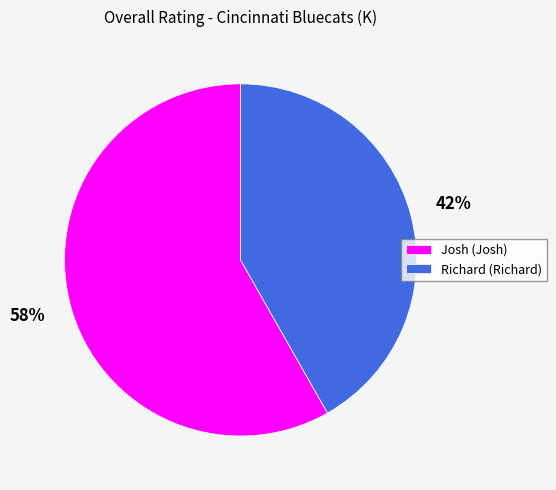

Is Richard the majority of the pie?

No